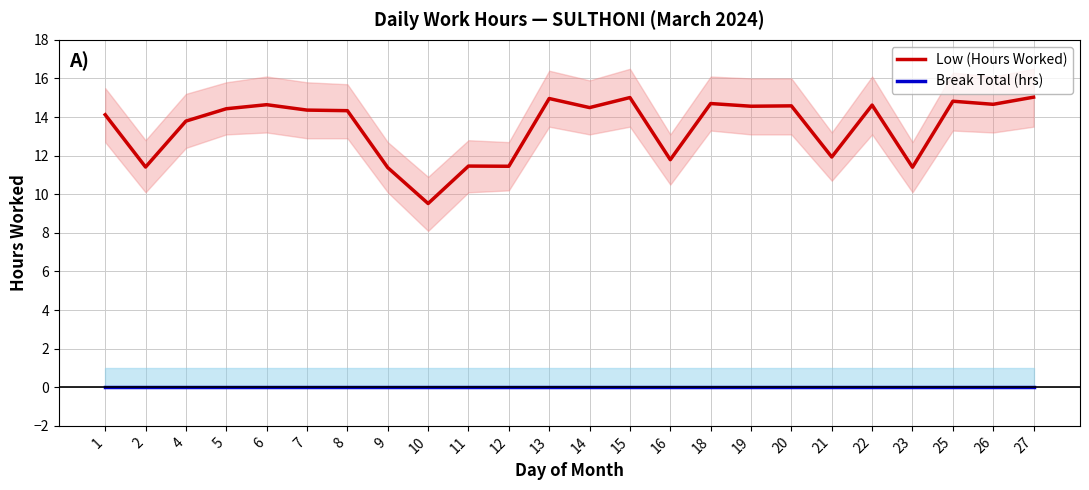

Which series has the largest range (max minus min)?

Low (Hours Worked)